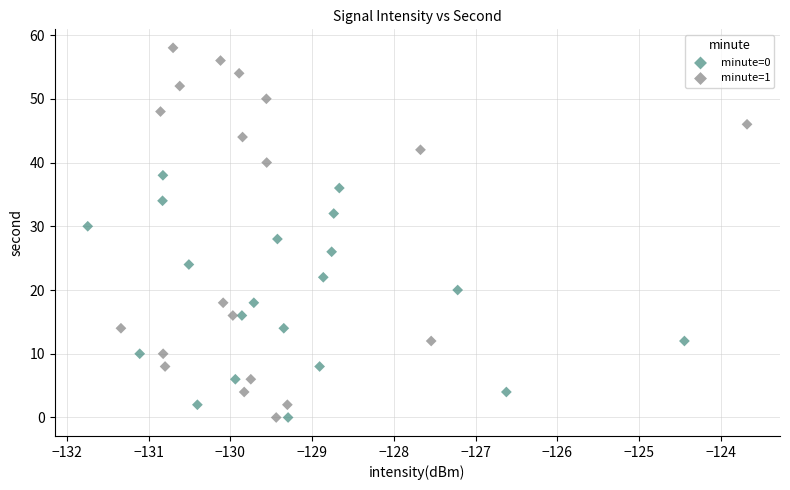

What are all the series names shown in the legend?

minute=0, minute=1